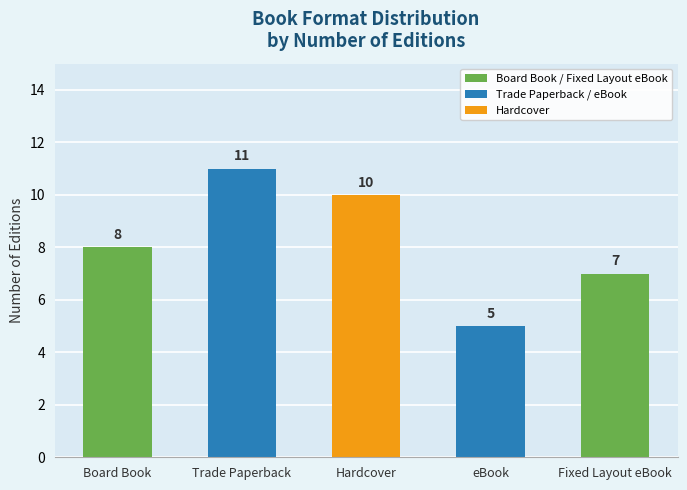

Reading right to left, transcribe all the data shown in this chart.

7	5	10	11	8